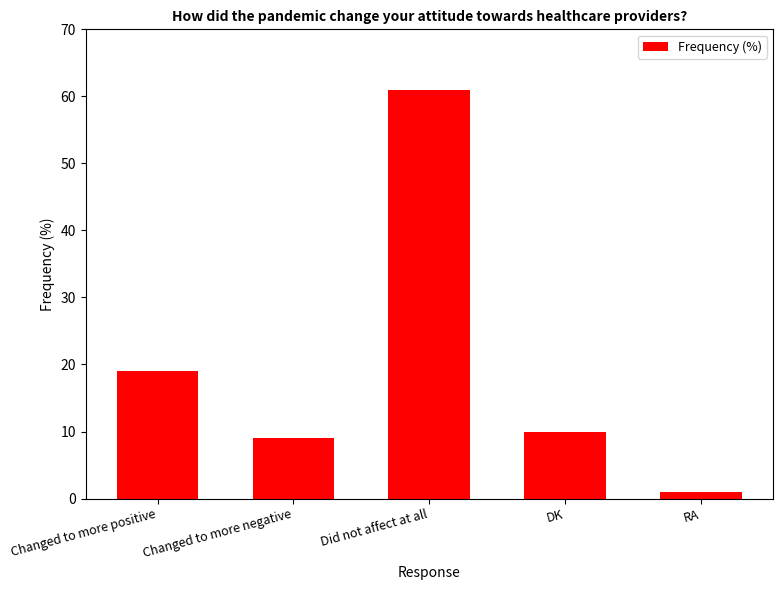

What is the label of the 5th bar from the left?

RA